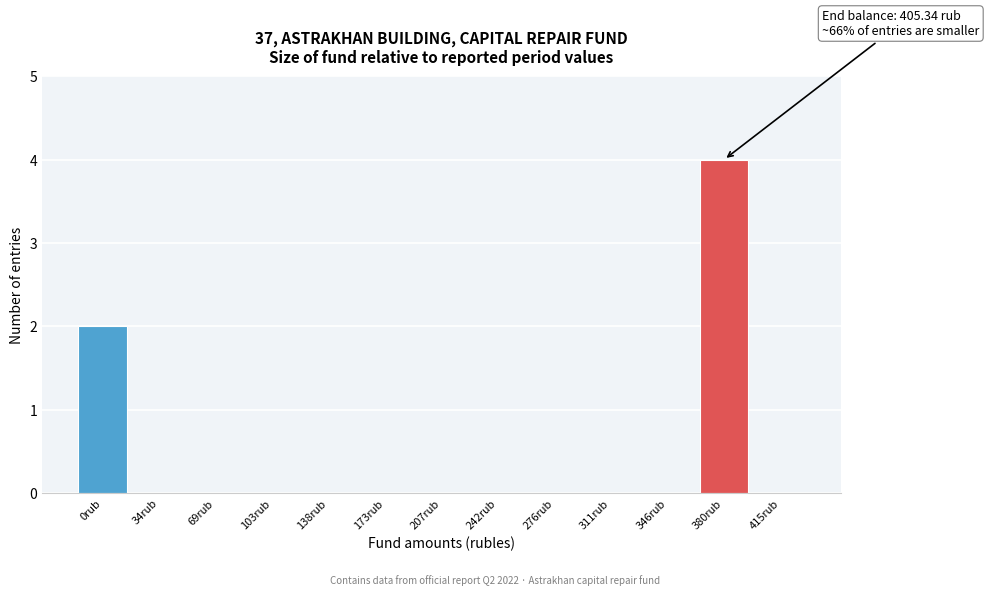

Reading right to left, what are all the values shown in this chart?

415rub=0	380rub=4	346rub=0	311rub=0	276rub=0	242rub=0	207rub=0	173rub=0	138rub=0	103rub=0	69rub=0	34rub=0	0rub=2